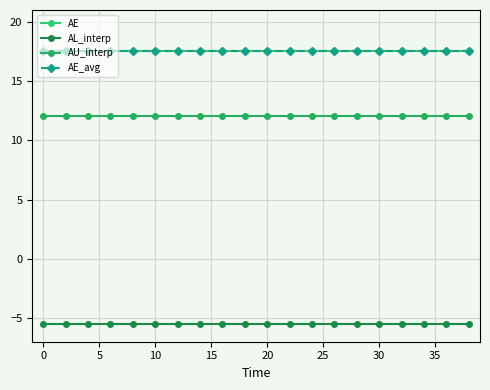

True or false: AE and AE_avg intersect in this chart.

False